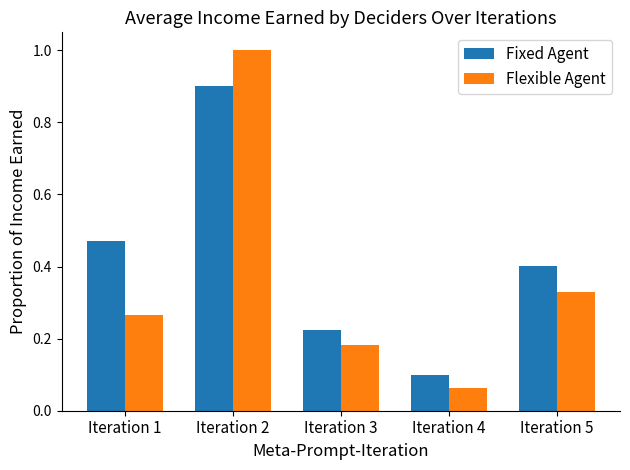

At which category is the sum across all series the highest?

Iteration 2